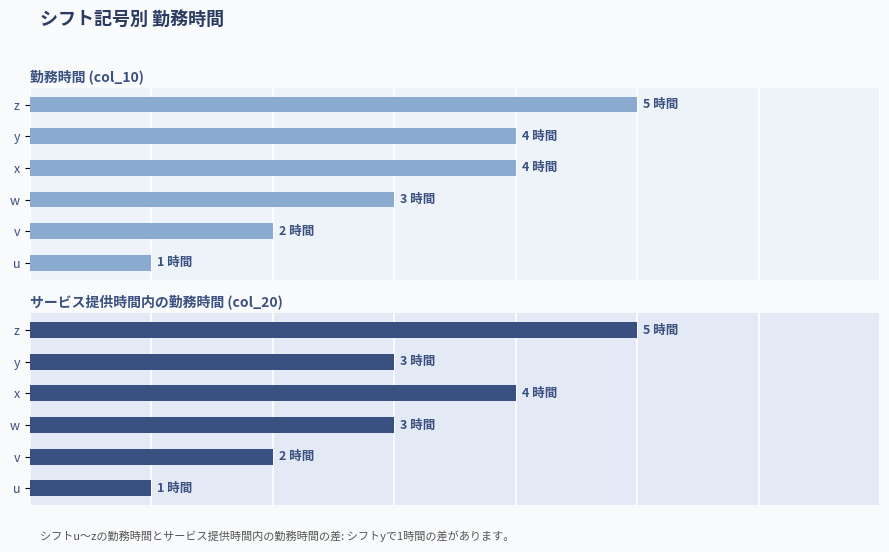

At how many categories does at least one series exceed 3?

3